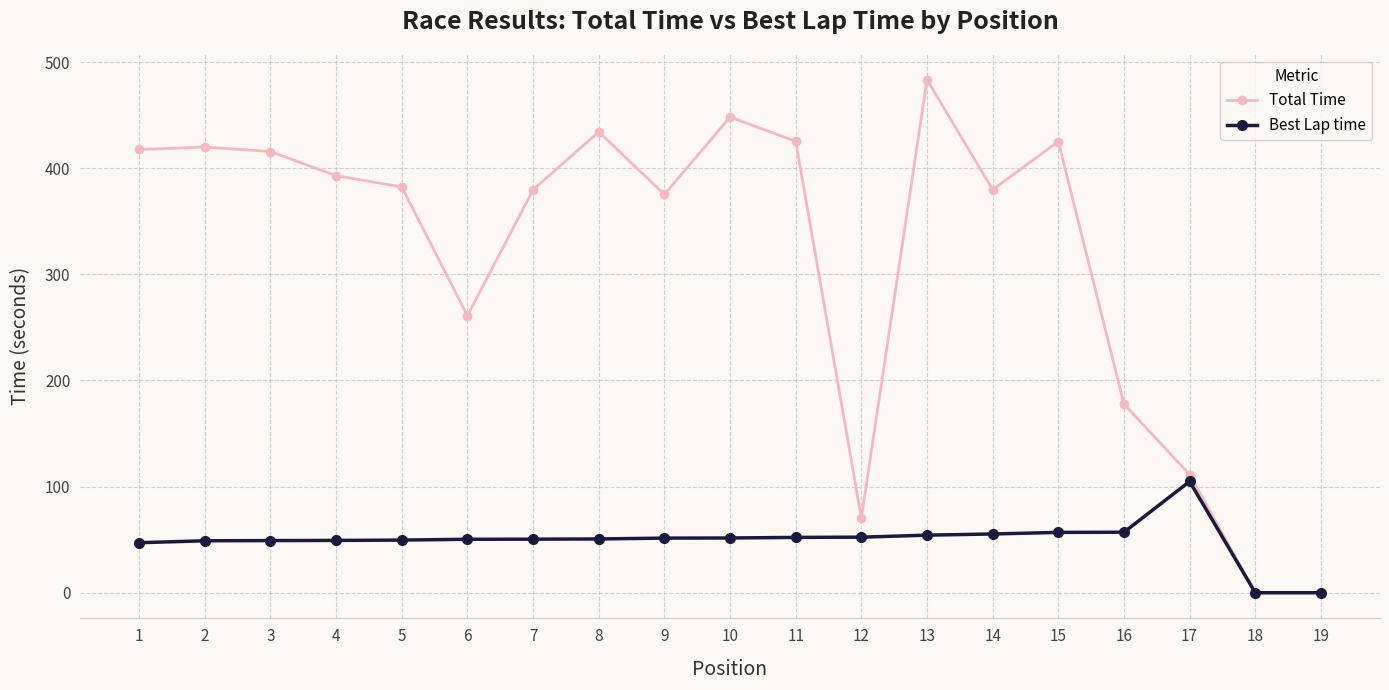

What is the highest value of the Total Time series?

483.4